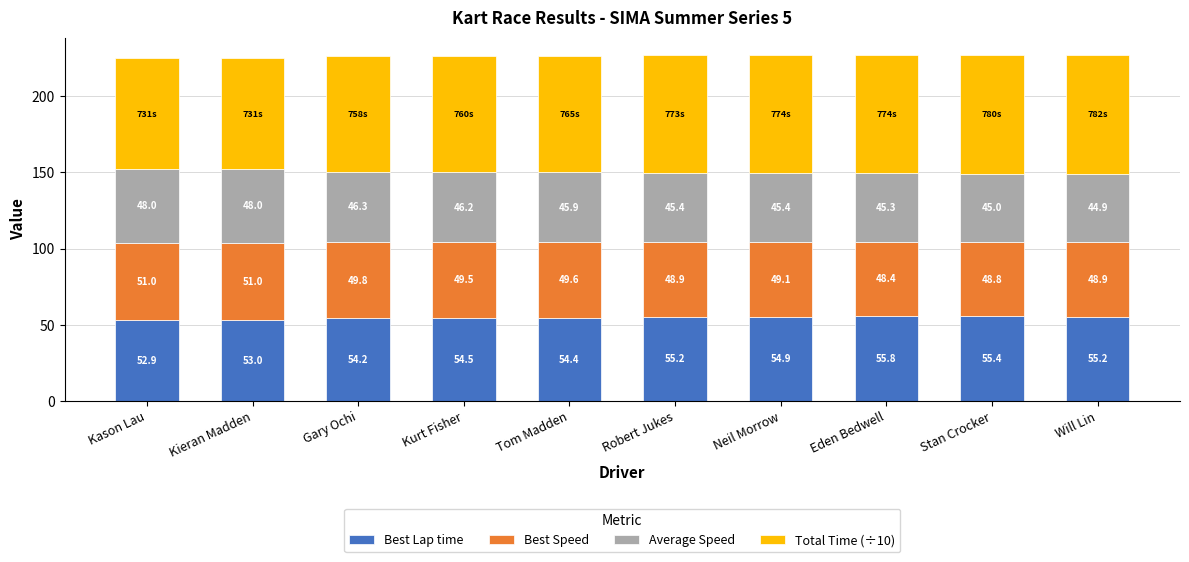

What is the lowest value of the Best Lap time series?

52.9